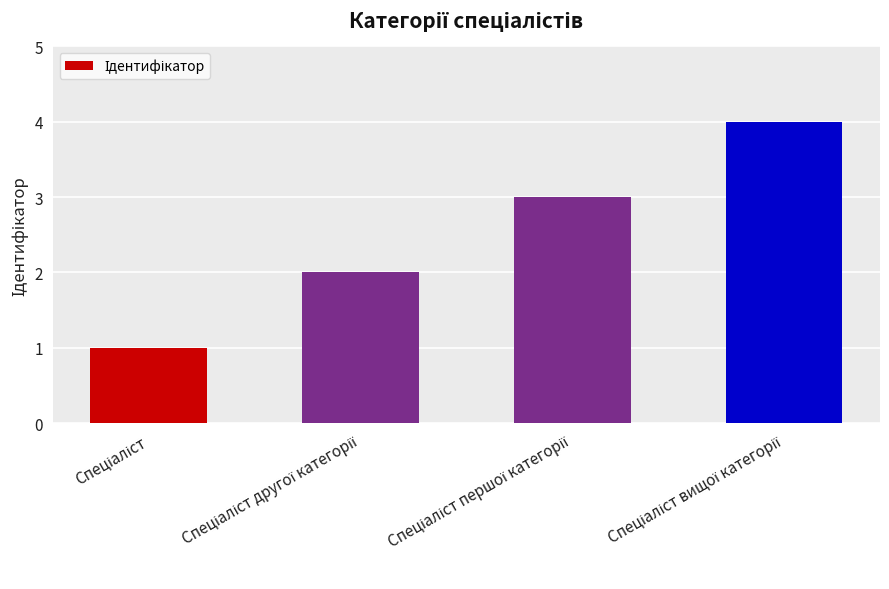

What is the greatest value displayed?

4